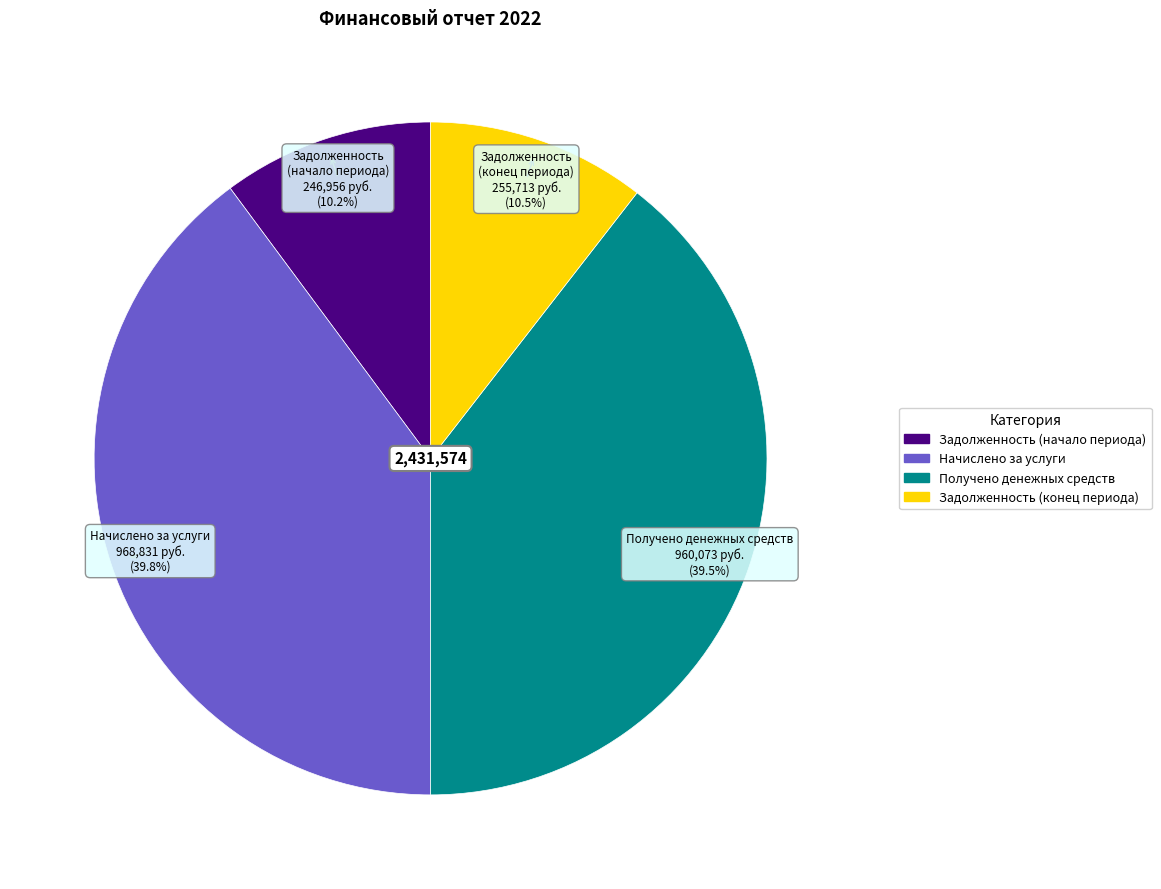

How much of the chart is everything except Начислено за услуги?

60.2%